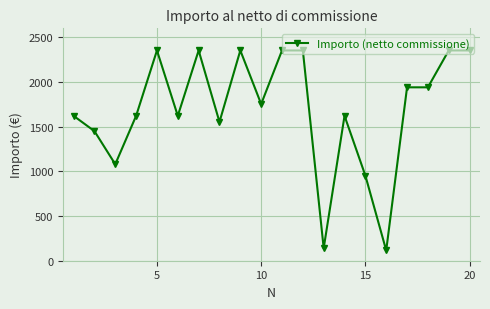

True or false: there are more than 1 points higher than both neighbors.

True